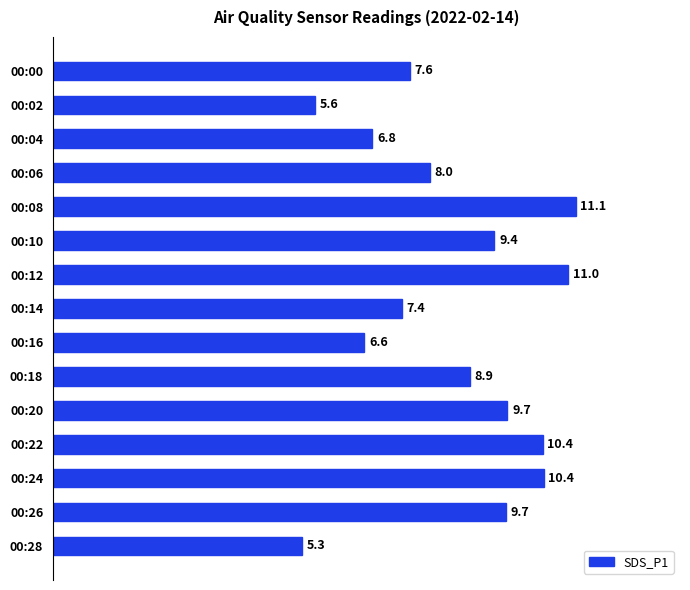

What is the average value?

8.5